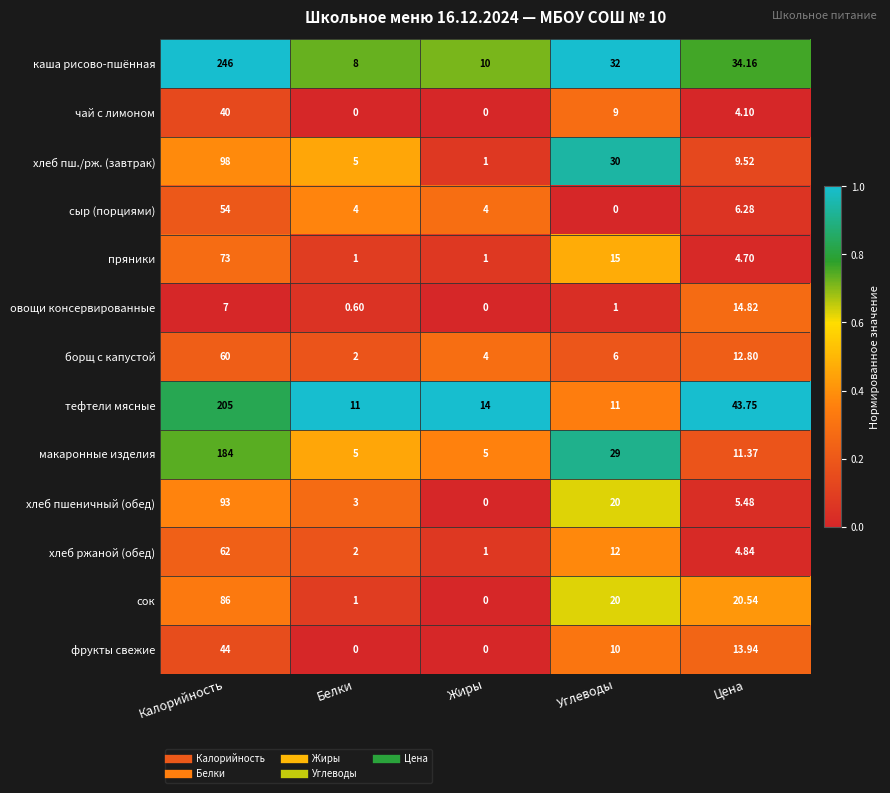

Between Белки and Цена, which series saw the biggest shift?

тефтели мясные